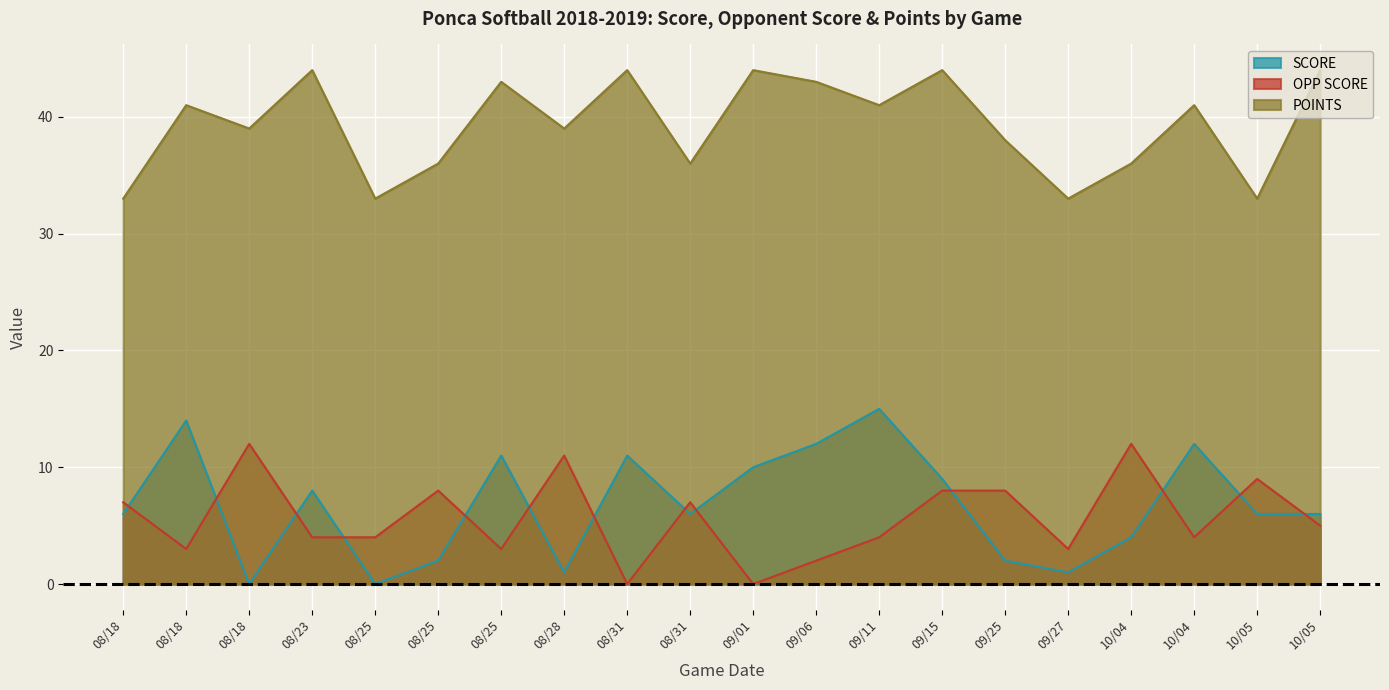

Is the value of POINTS at 08/28 greater than the value of SCORE at 08/25?

Yes